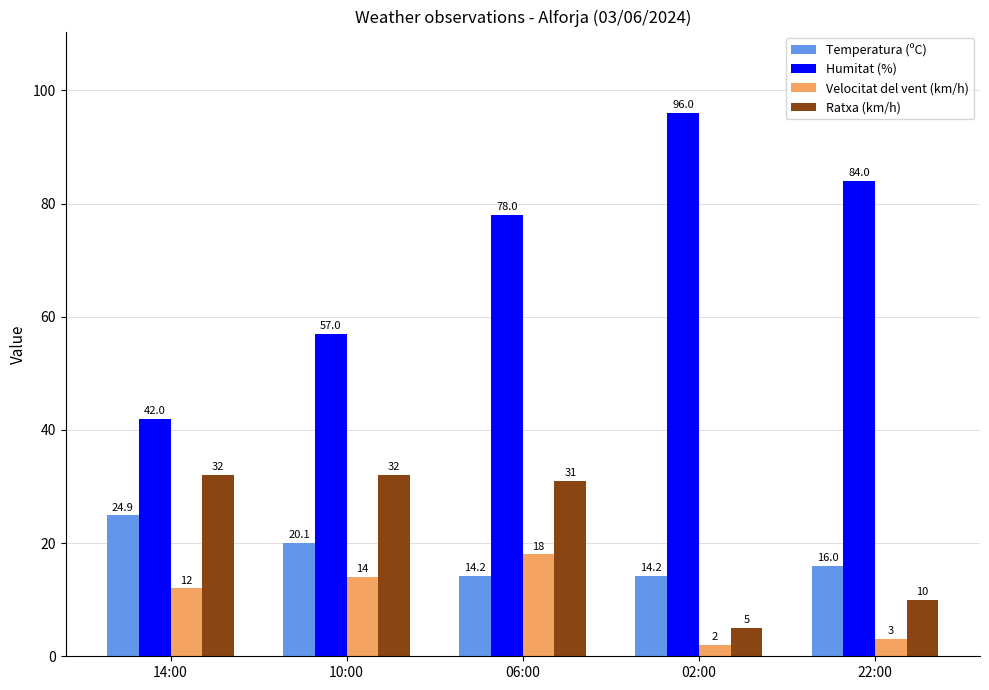

Reading left to right, extract all data points from this chart.

Temperatura (ºC): 24.9	20.1	14.2	14.2	16.0
Humitat (%): 42.0	57.0	78.0	96.0	84.0
Velocitat del vent (km/h): 12.0	14.0	18.0	2.0	3.0
Ratxa (km/h): 32.0	32.0	31.0	5.0	10.0